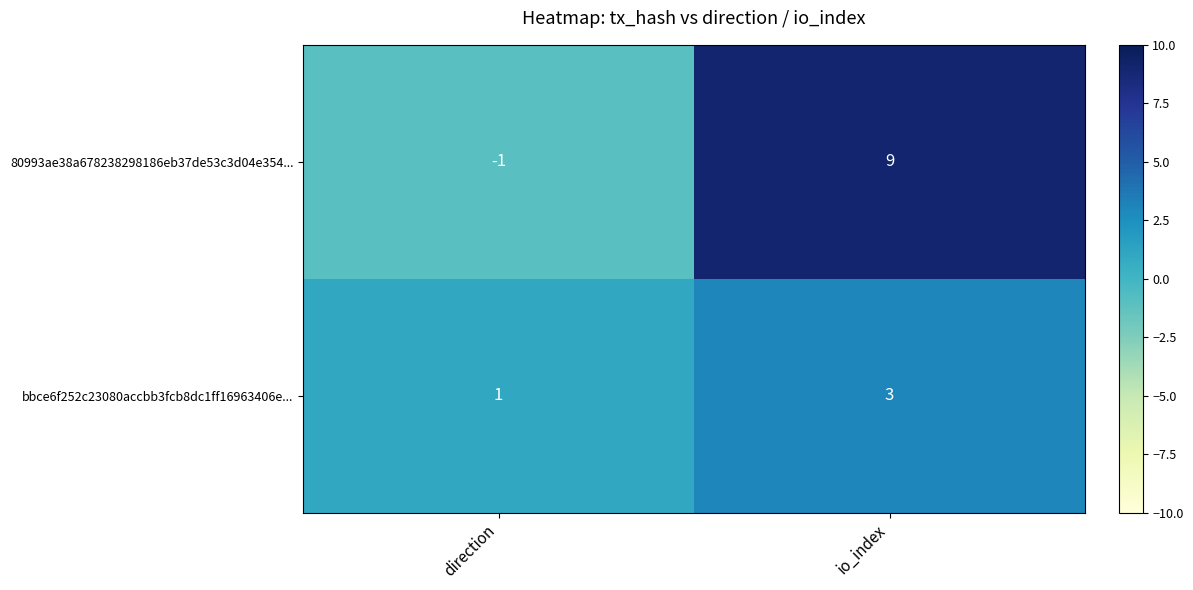

What is the difference between the highest and lowest values at direction?

2